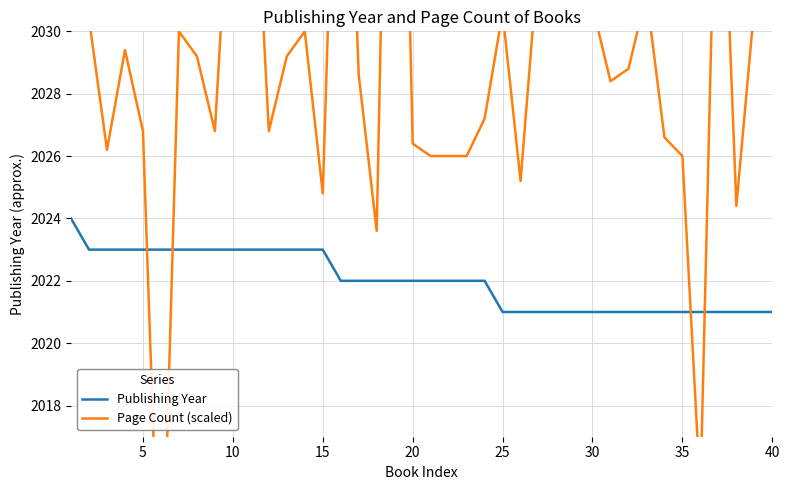

List the series in order of their peak value, lowest first.

Publishing Year, Page Count (scaled)